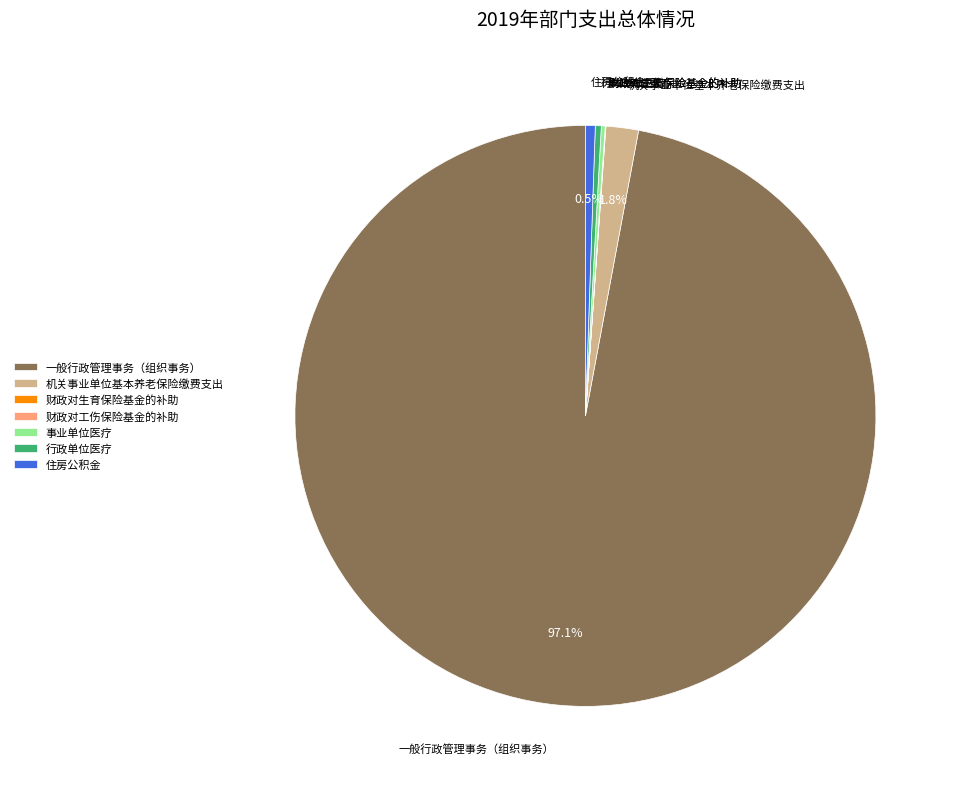

Which has a higher value, 机关事业单位基本养老保险缴费支出 or 一般行政管理事务（组织事务）?

一般行政管理事务（组织事务）